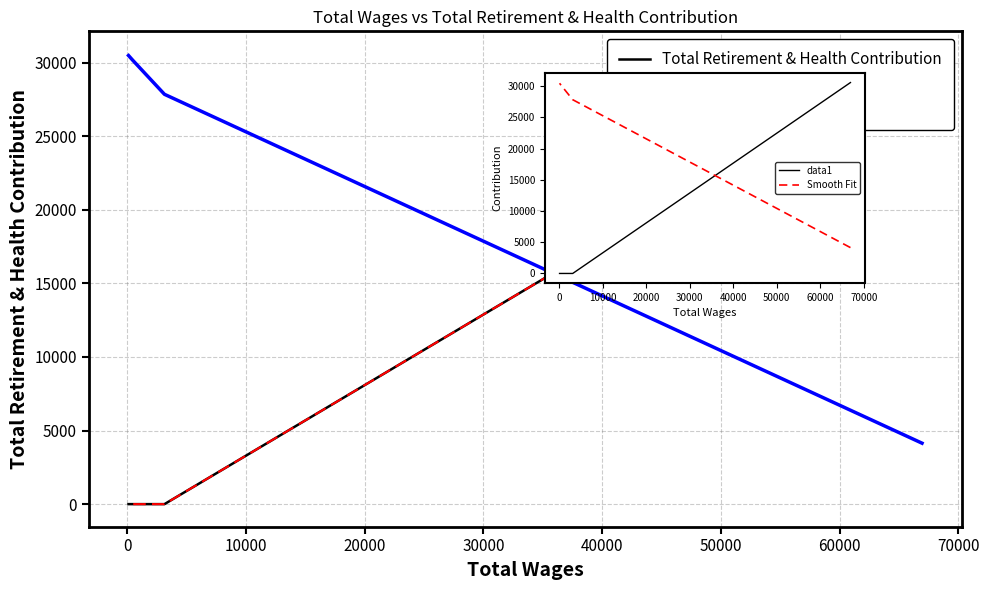

Which series changed the most between −10000 and 10000?

Total Retirement & Health Contribution